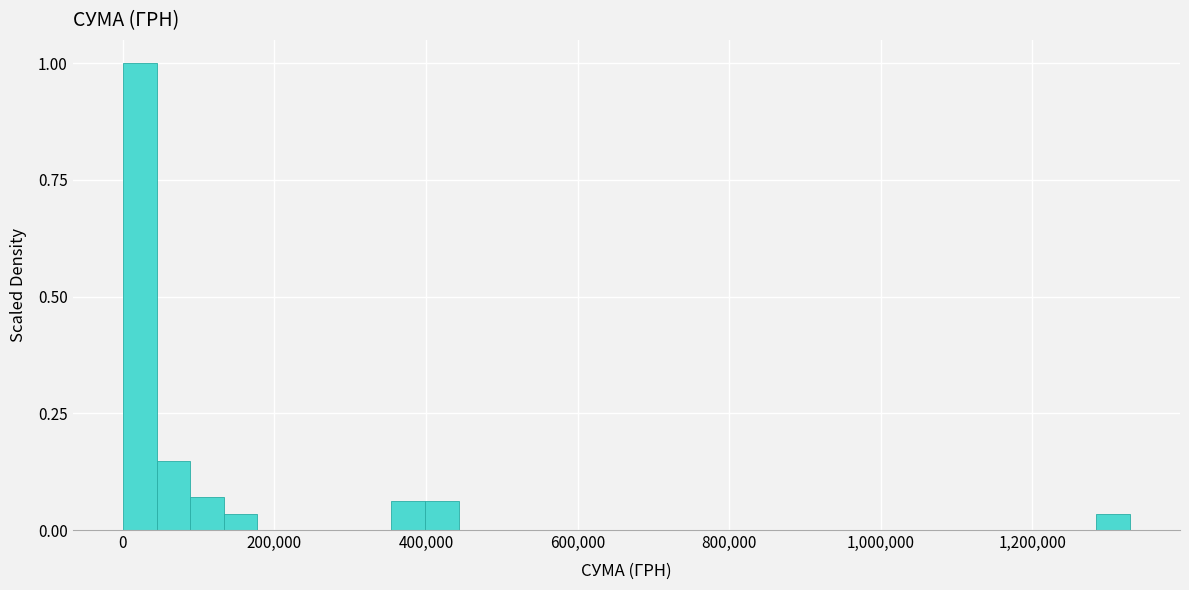

Around what value on the x-axis is the tallest bar? Give the approximate position of its centre, as read against the axis.

20000